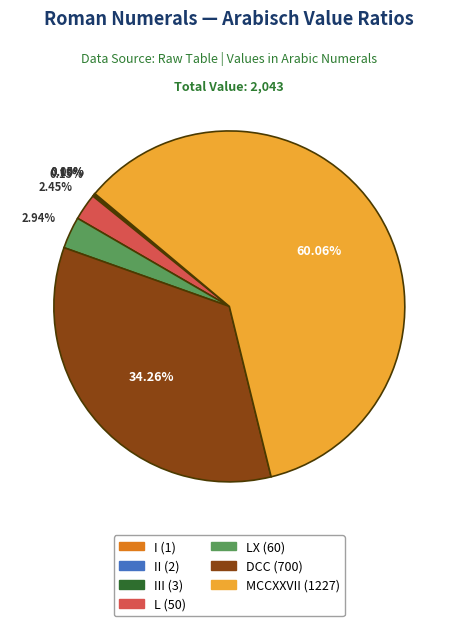

Is there any slice that represents more than half of the pie?

Yes